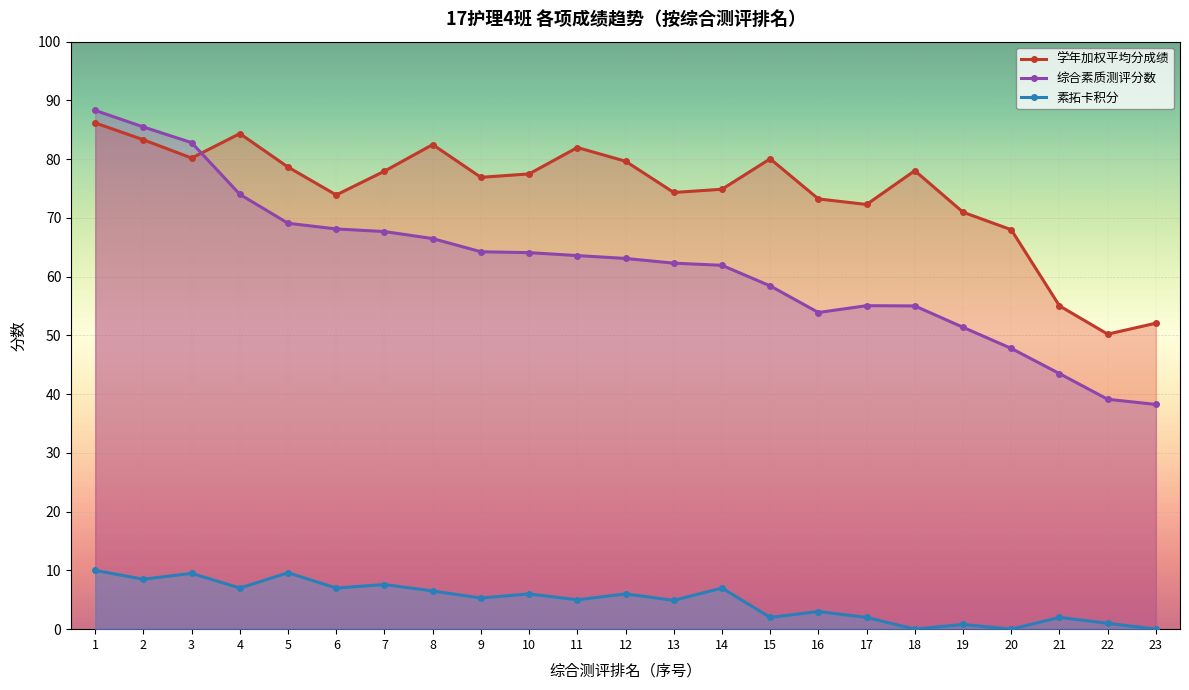

Between 12 and 3, which is larger?

3